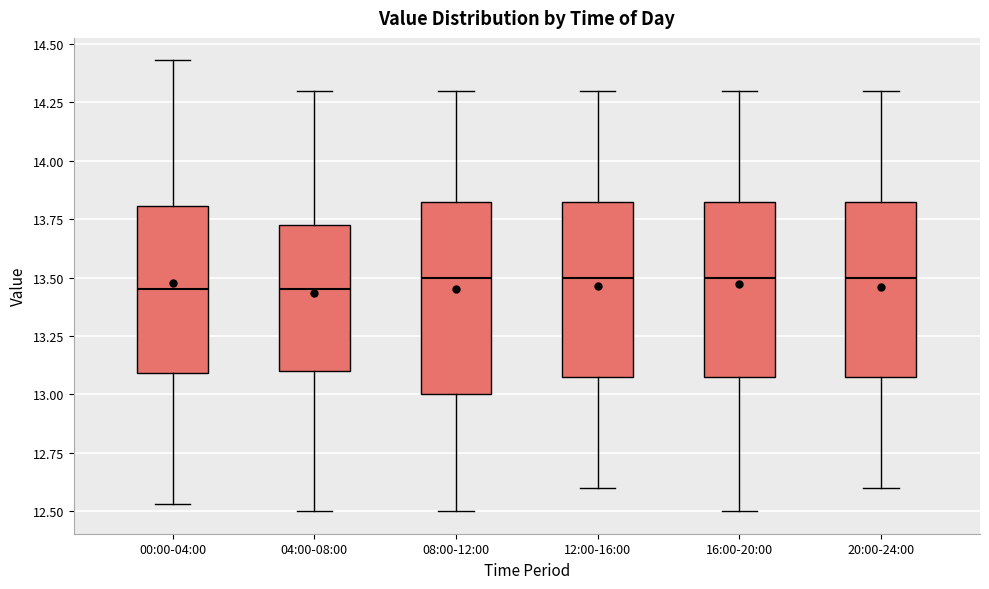

Reading left to right, read every box against the y-axis: the position of its median line, the range the box covers, and the ends of its whiskers. The values are not printed on the chart, so give them approximately, as read against the axis.

00:00-04:00: median 13.45, box 13.10 to 13.80, whiskers 12.55 to 14.45
04:00-08:00: median 13.45, box 13.10 to 13.75, whiskers 12.50 to 14.30
08:00-12:00: median 13.50, box 13.00 to 13.85, whiskers 12.50 to 14.30
12:00-16:00: median 13.50, box 13.10 to 13.85, whiskers 12.60 to 14.30
16:00-20:00: median 13.50, box 13.10 to 13.85, whiskers 12.50 to 14.30
20:00-24:00: median 13.50, box 13.10 to 13.85, whiskers 12.60 to 14.30